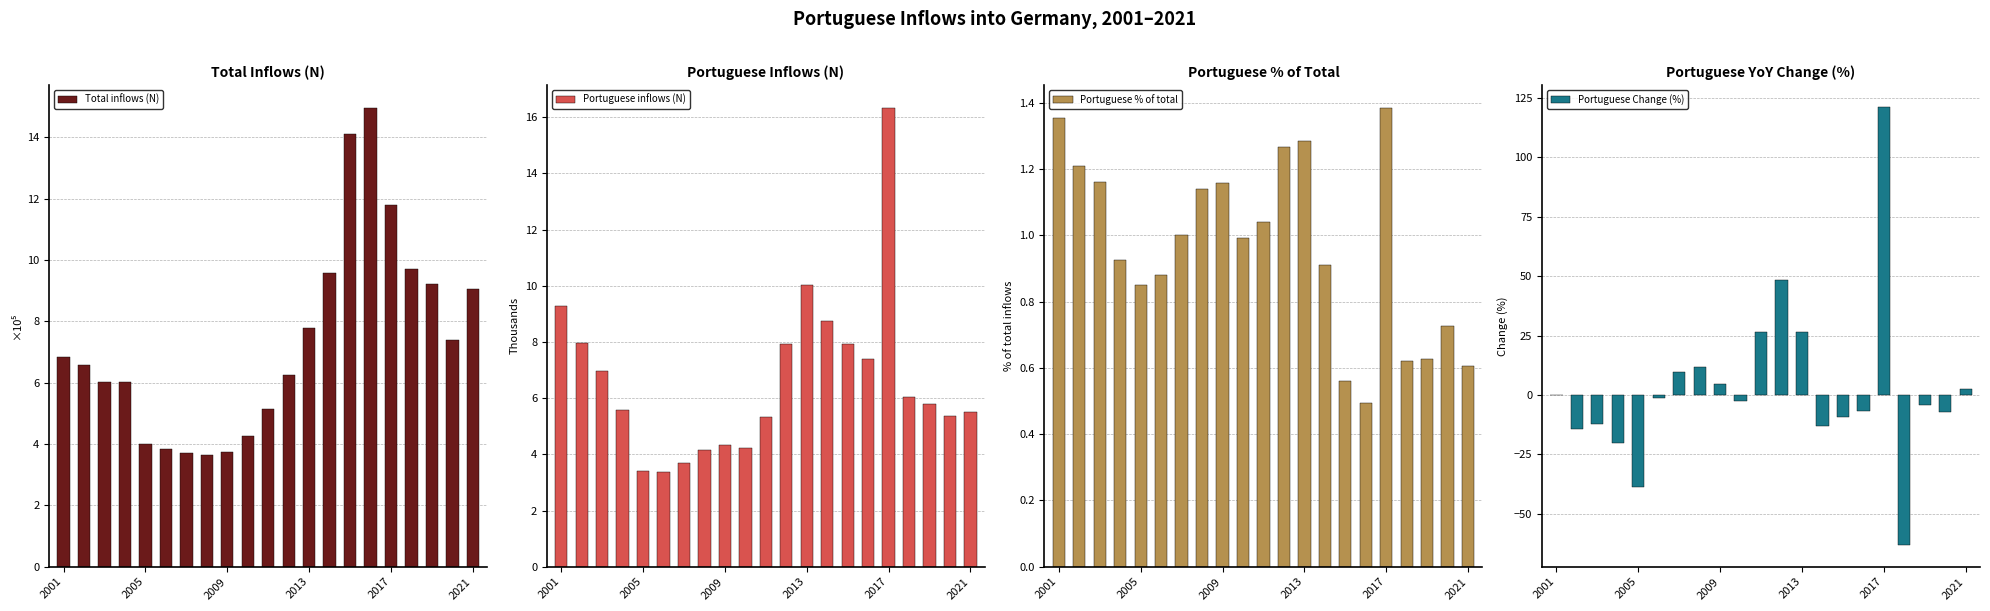

What is the sum of all Total inflows (N) values?

153.7